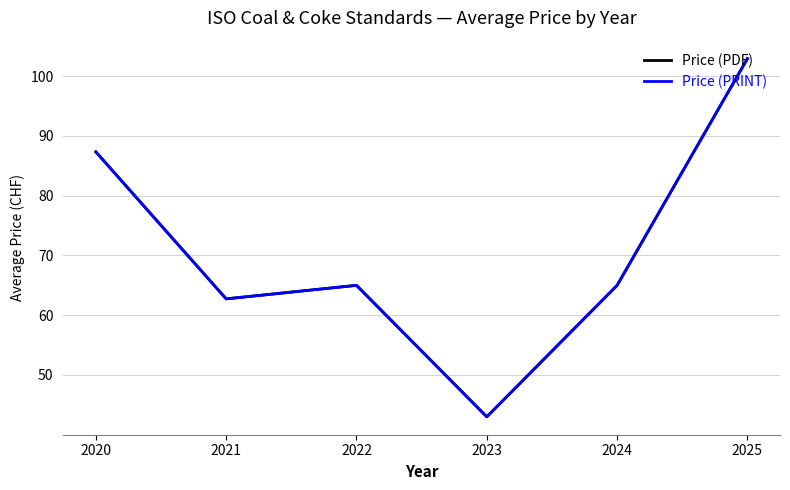

Does the chart have visible grid lines?

Yes